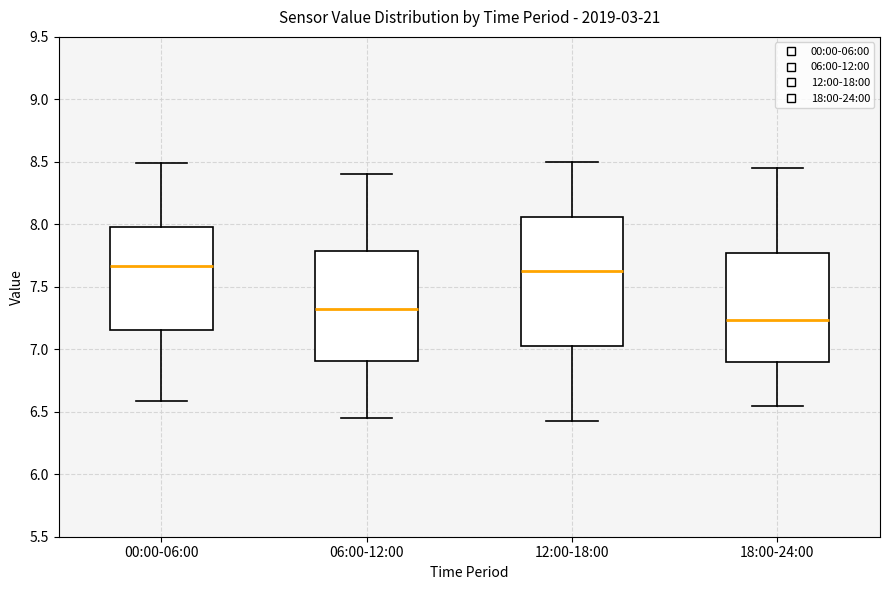

Reading left to right, transcribe this box plot: for each box, give where its median line is, the range the box spans, and where its two whiskers end, as read against the y-axis. The values are not printed on the chart, so give them approximately, as read against the axis.

00:00-06:00: median 7.65, box 7.15 to 8.00, whiskers 6.60 to 8.50
06:00-12:00: median 7.35, box 6.90 to 7.80, whiskers 6.45 to 8.40
12:00-18:00: median 7.65, box 7.00 to 8.05, whiskers 6.45 to 8.50
18:00-24:00: median 7.25, box 6.90 to 7.75, whiskers 6.55 to 8.45